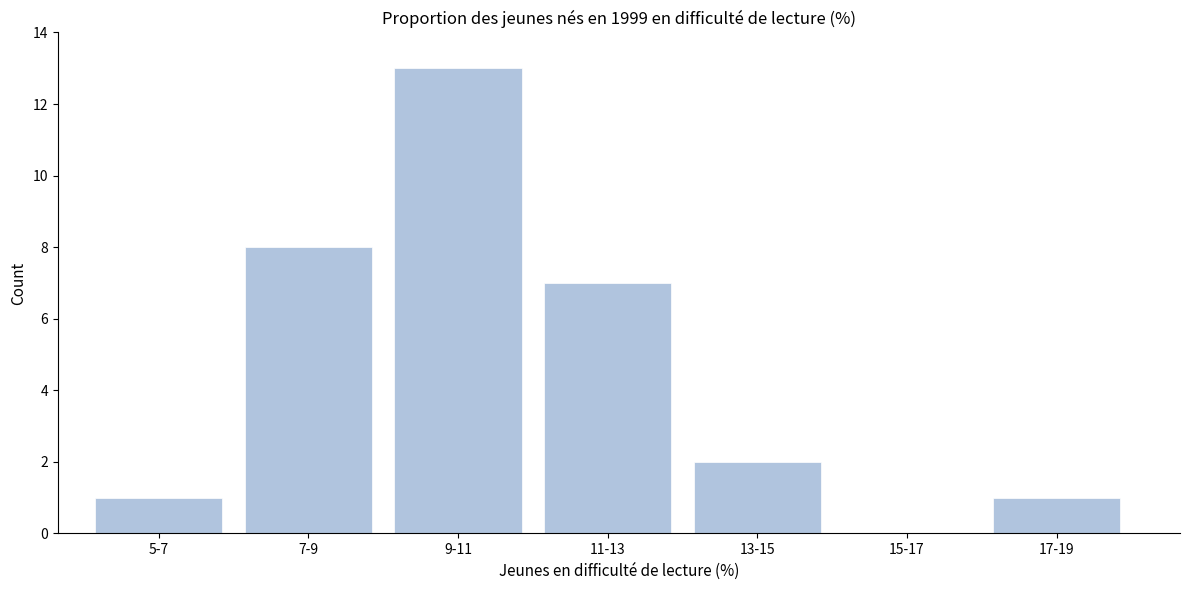

Reading left to right, transcribe all the data shown in this chart.

5-7=1	7-9=8	9-11=13	11-13=7	13-15=2	15-17=0	17-19=1